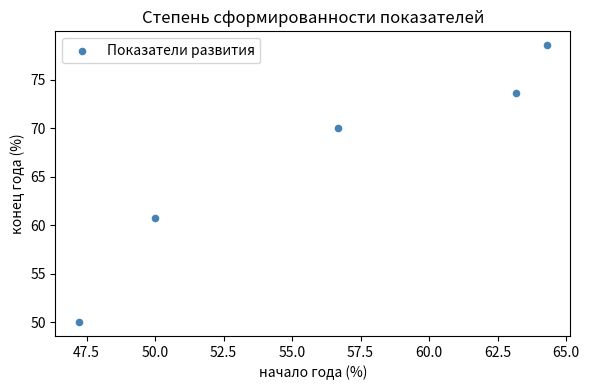

What is the range of Y values (max minus min)?

28.6